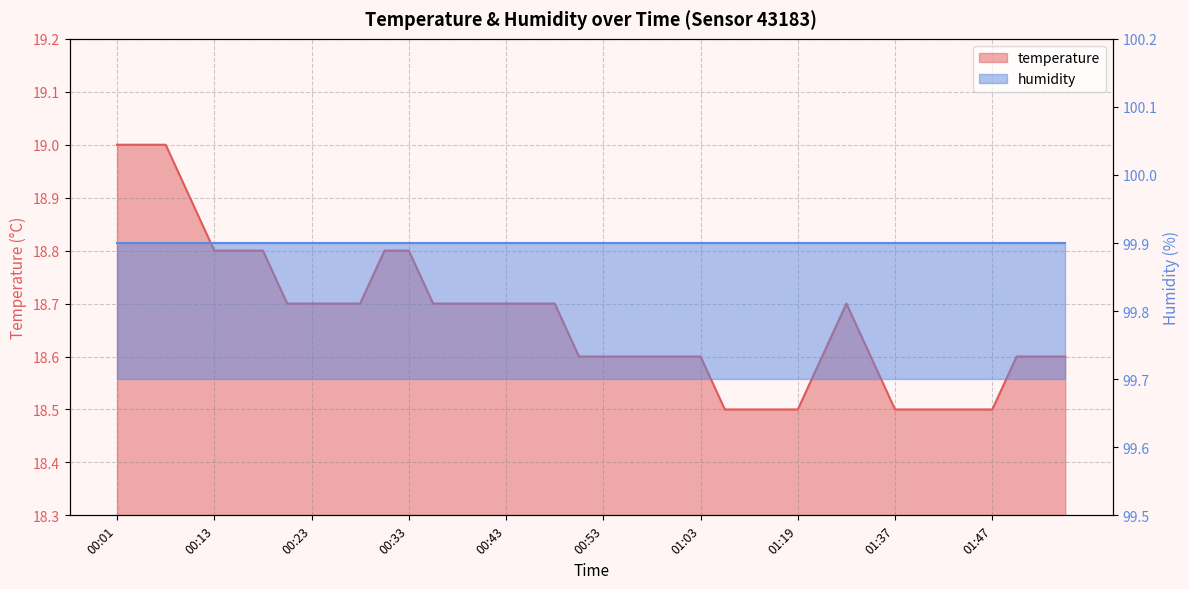

What is the minimum value shown in the chart?

18.5